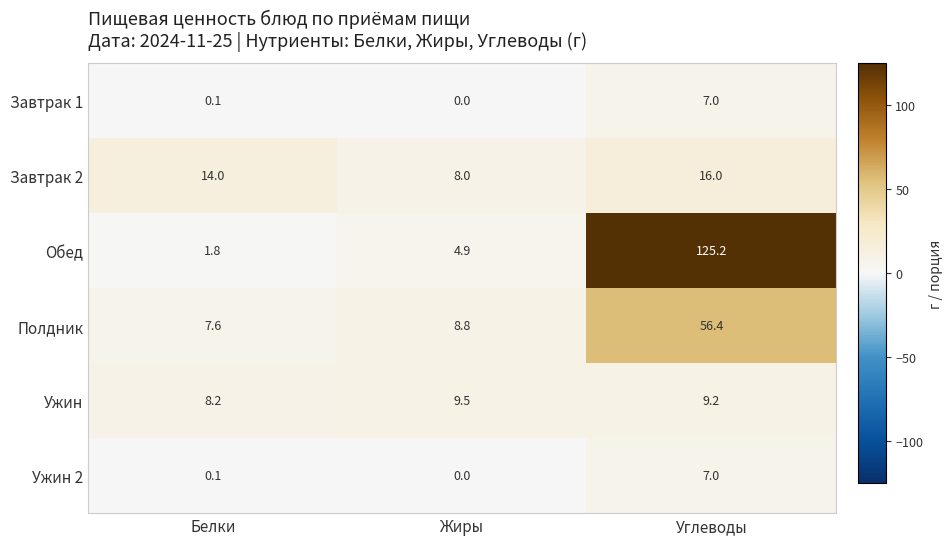

How many categories are shown in the chart?

3